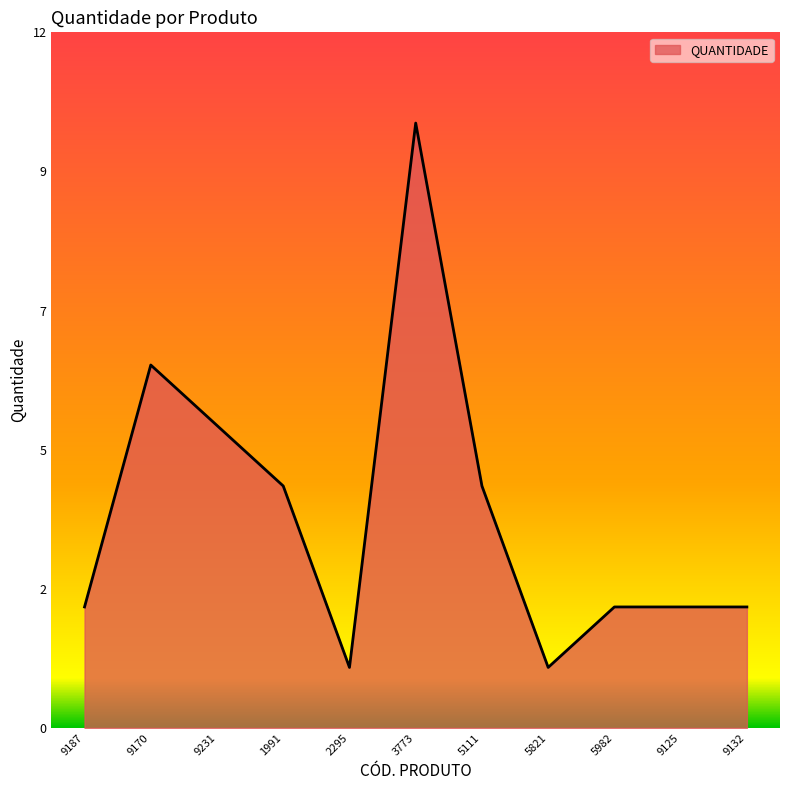

How many interior local valleys (lower than both neighbors) does the data have?

2